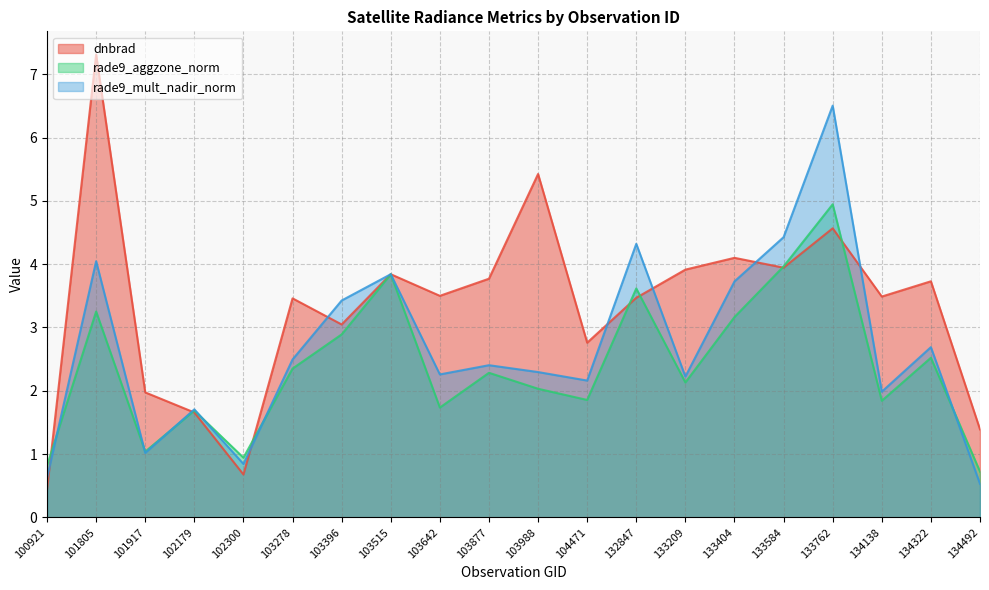

What is the smallest value displayed?

0.4